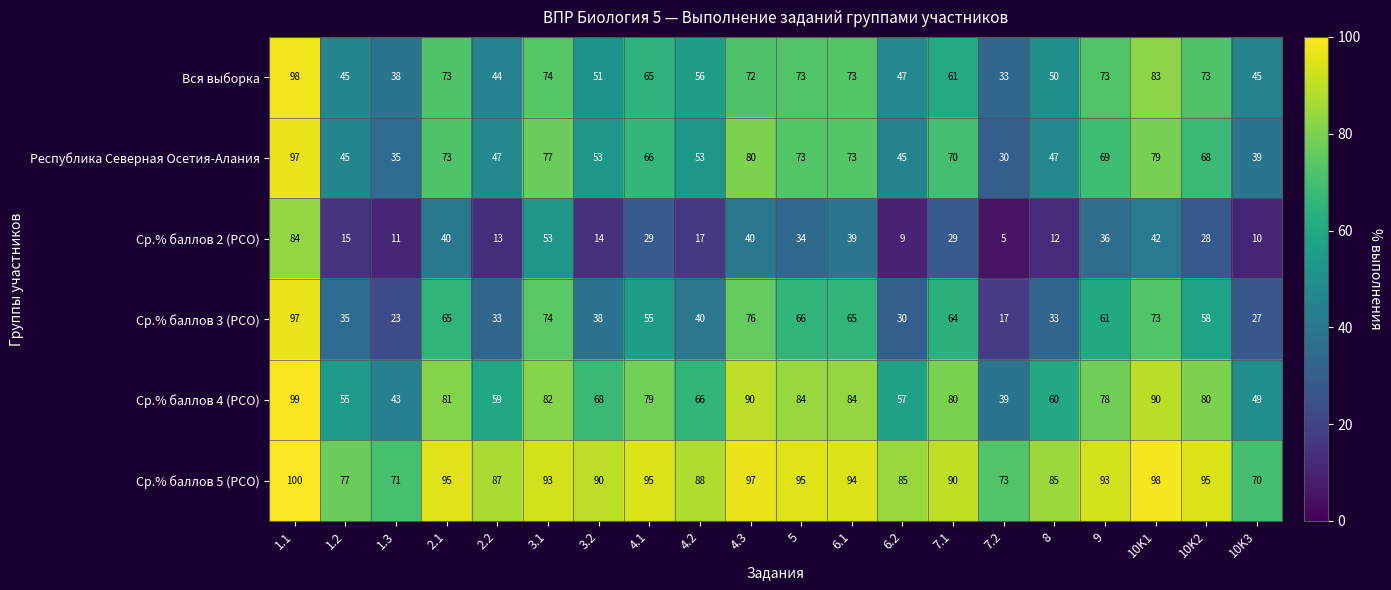

The Ср.% баллов 3 (РСО) series shows 41 at 1.3. True or false?

False